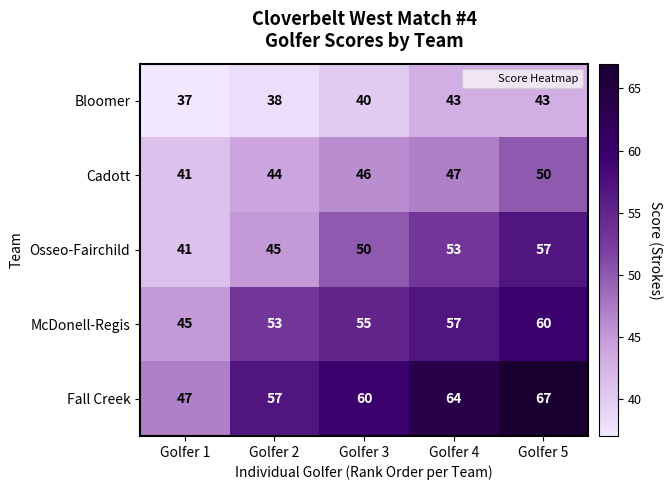

How many categories are shown in the chart?

5